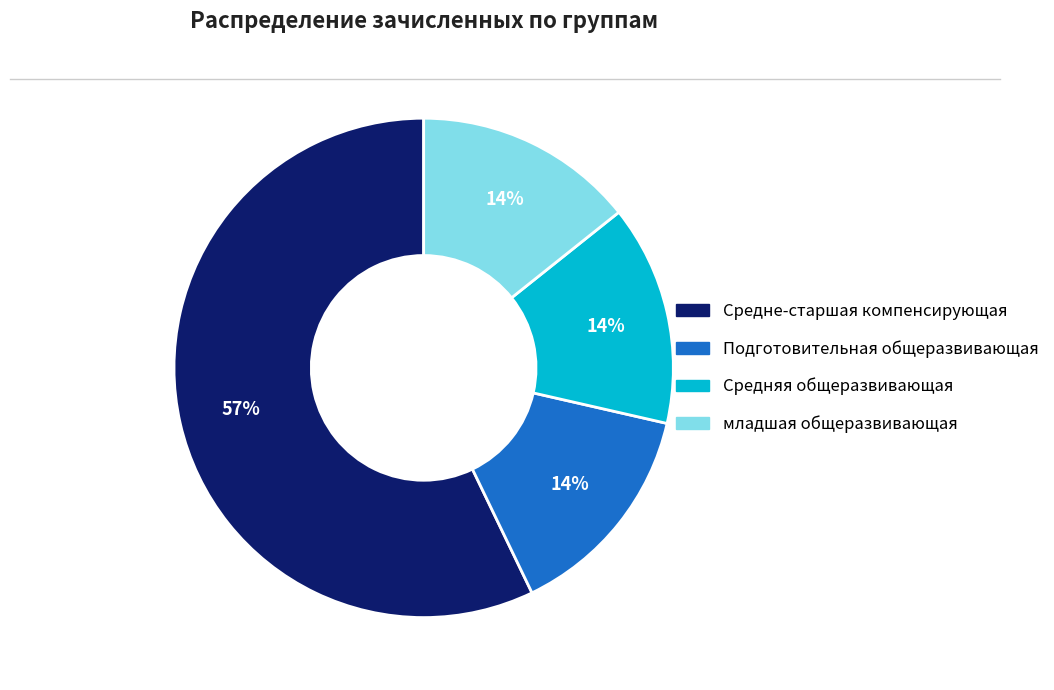

How many slices are in this pie chart?

4